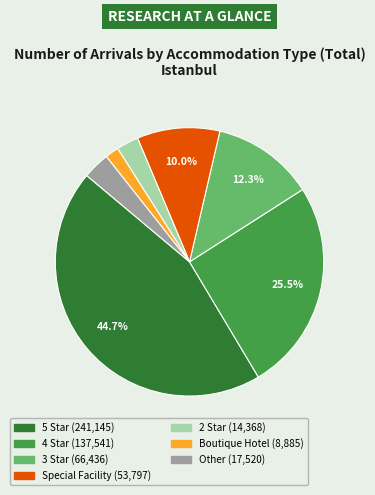

Is there any slice that represents more than half of the pie?

No